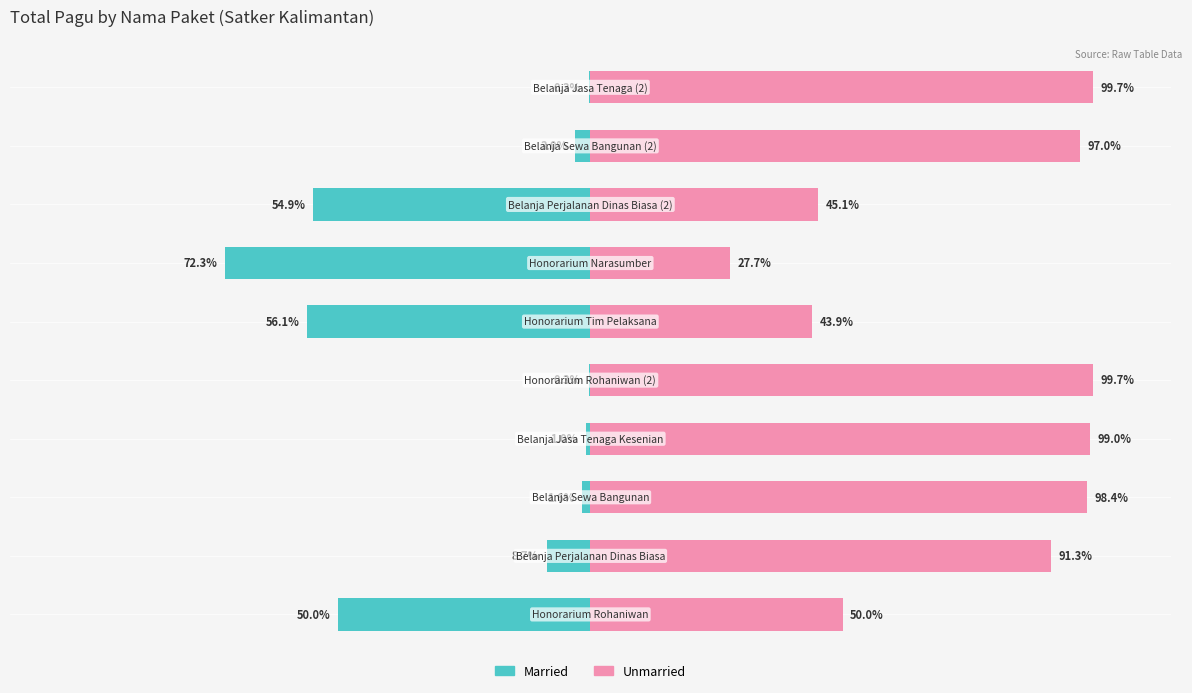

What is the difference between the maximum and minimum values in the Married series?

72.0